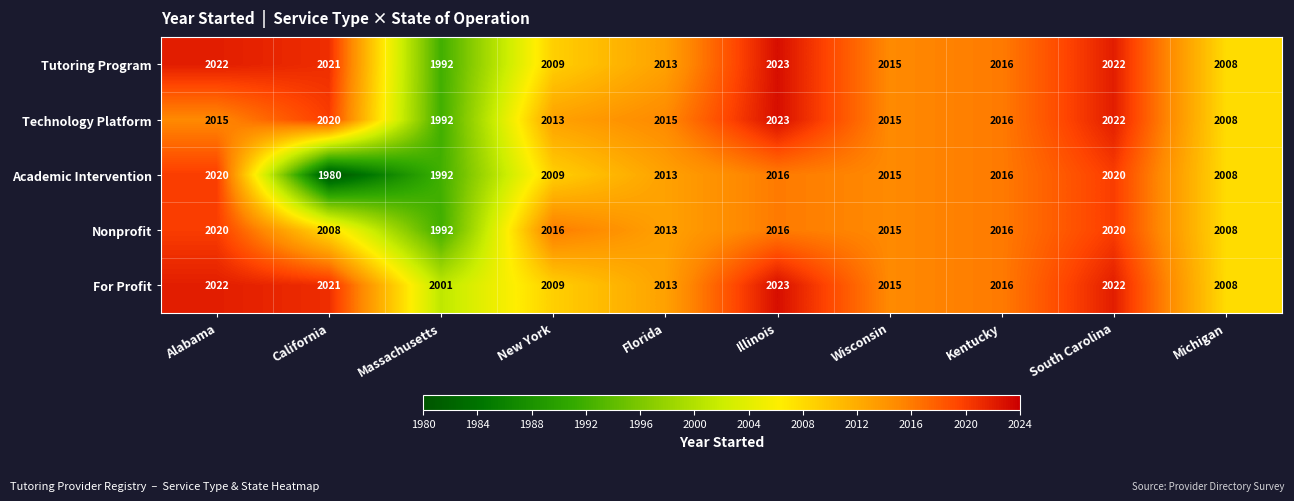

Where does the Tutoring Program series first go above 2016?

Alabama